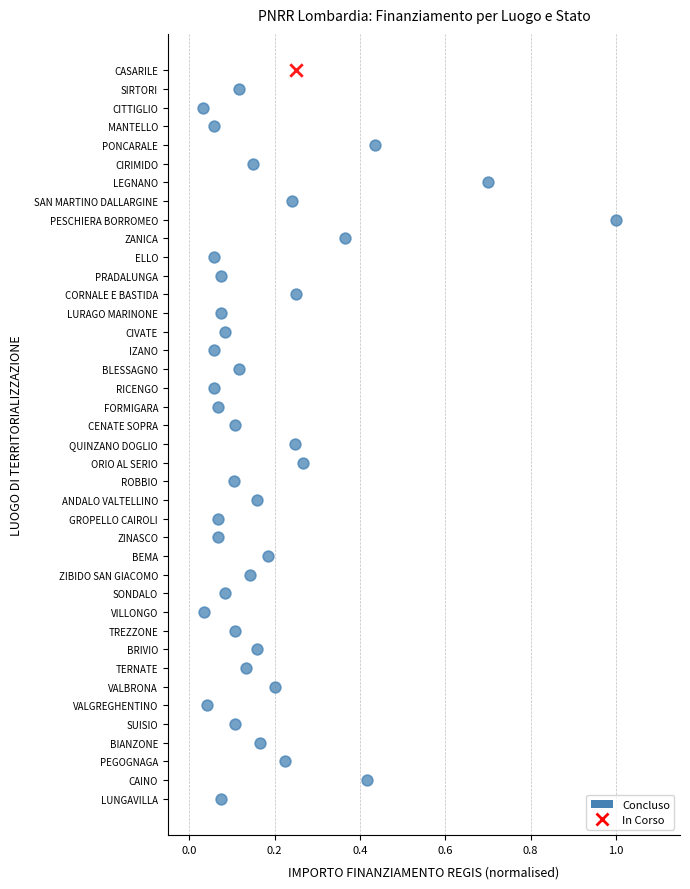

What are all the series names shown in the legend?

Concluso, In Corso